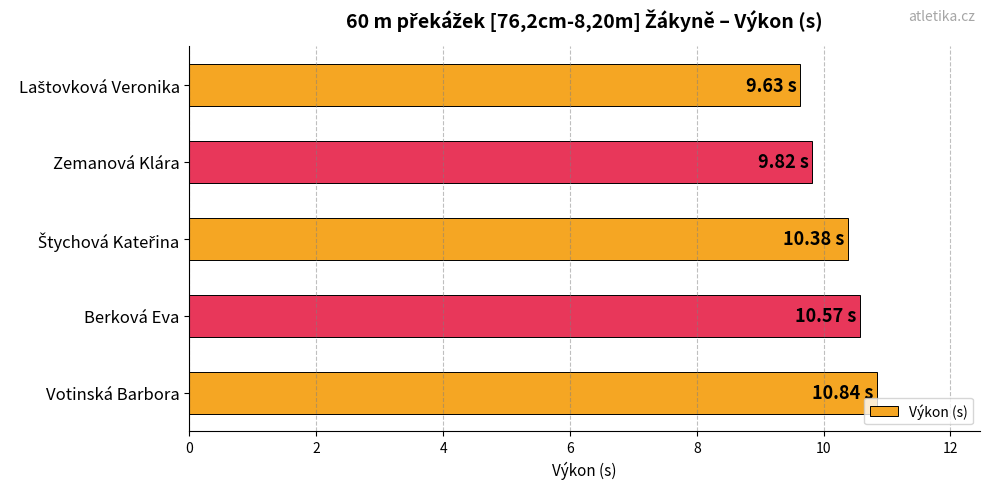

Does the chart contain any negative values?

No